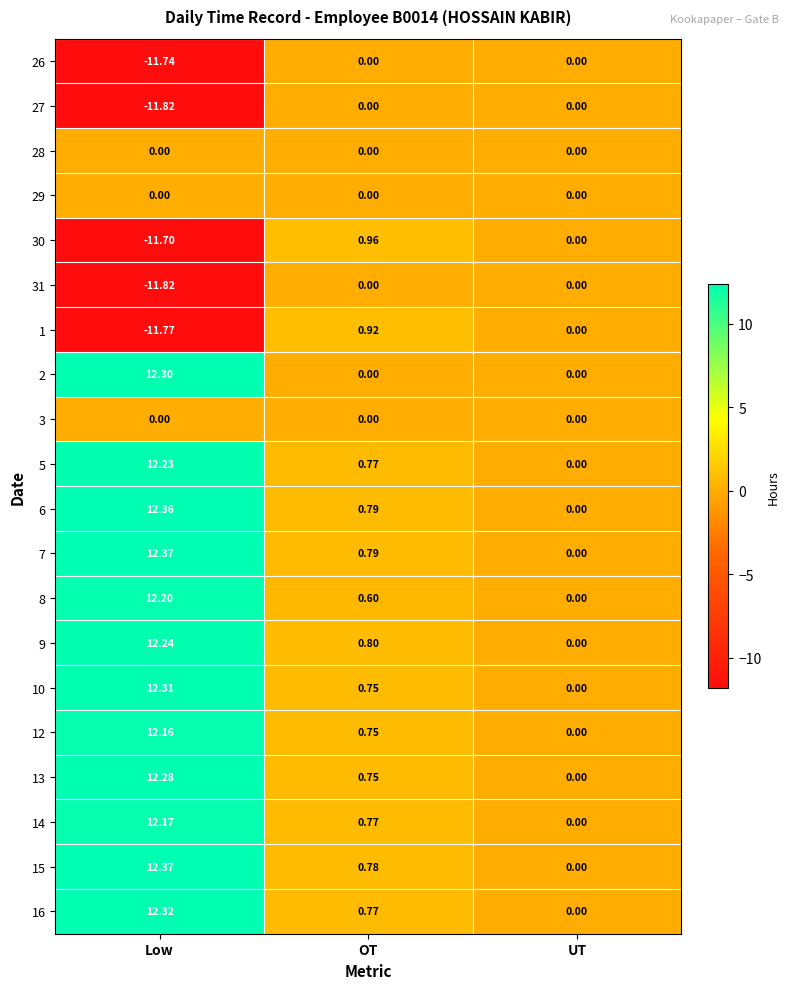

At which category is the sum across all series the highest?

Low